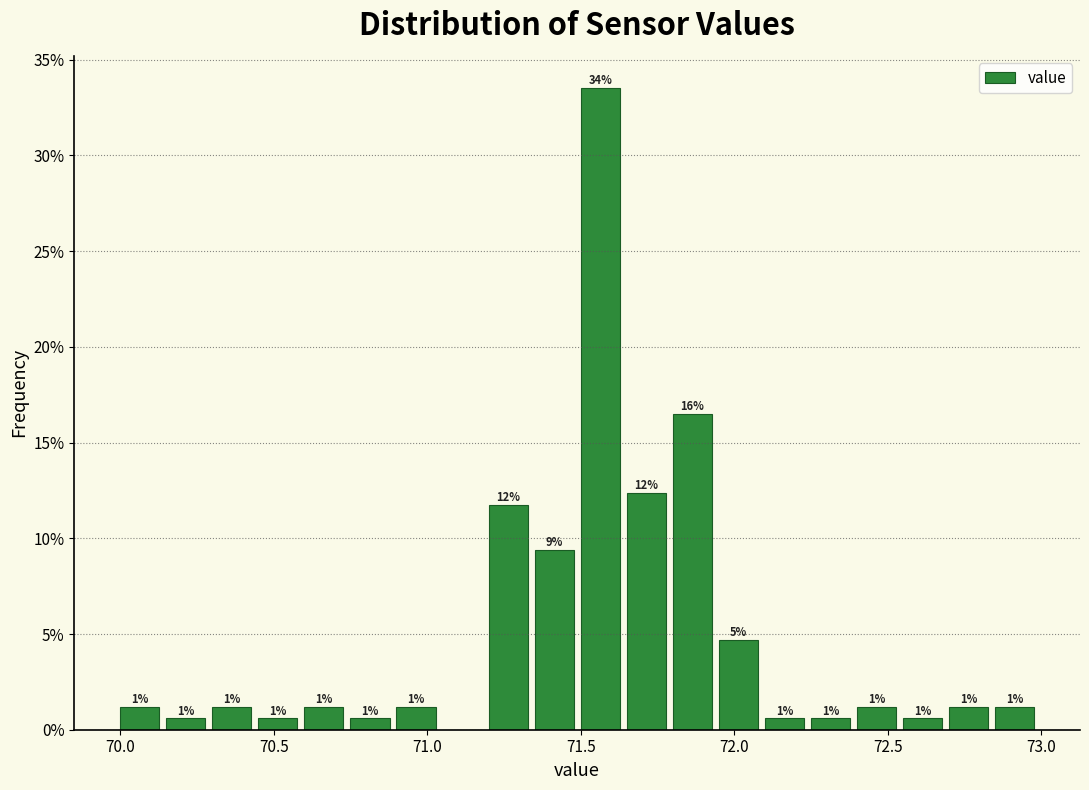

Around what value on the x-axis is the tallest bar? Give the approximate position of its centre, as read against the axis.

71.55